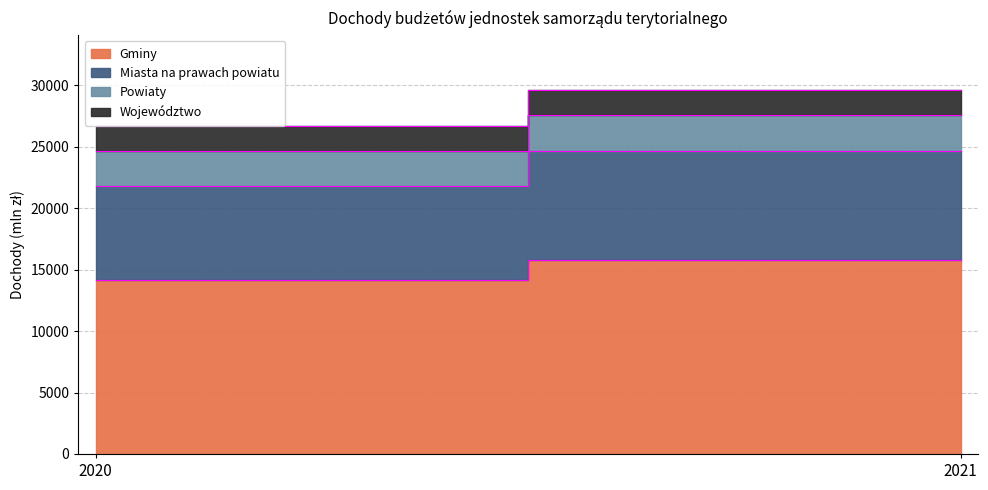

What is the sum of the Powiaty values at 2020 and 2021?

5838